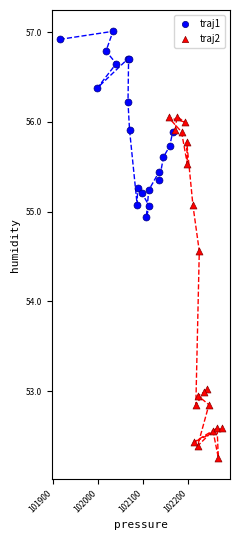

Which series has the largest Y range (max minus min)?

traj2